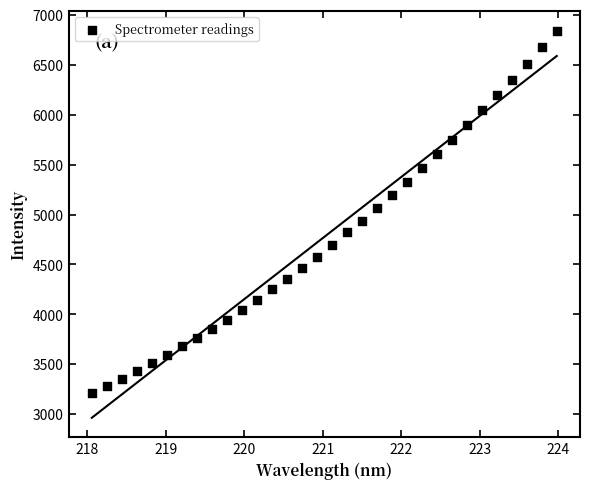

What is the range of Y values (max minus min)?

3635.2